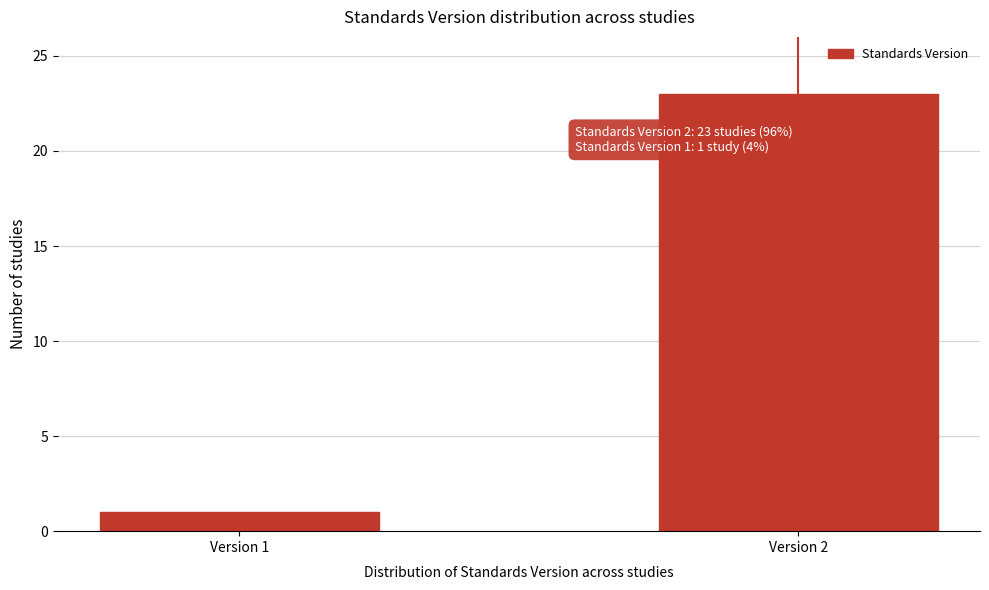

Reading right to left, list all the values displayed in this chart.

Version 2=23	Version 1=1